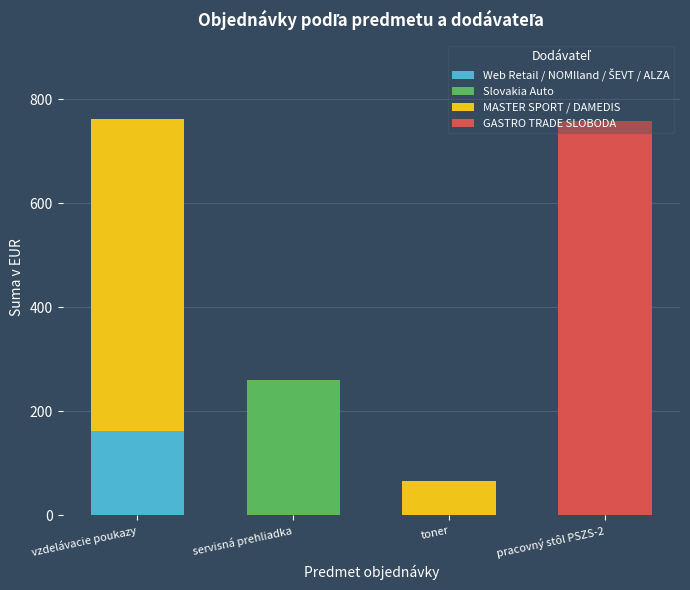

What is the total value across all series at servisná prehliadka?

260.8